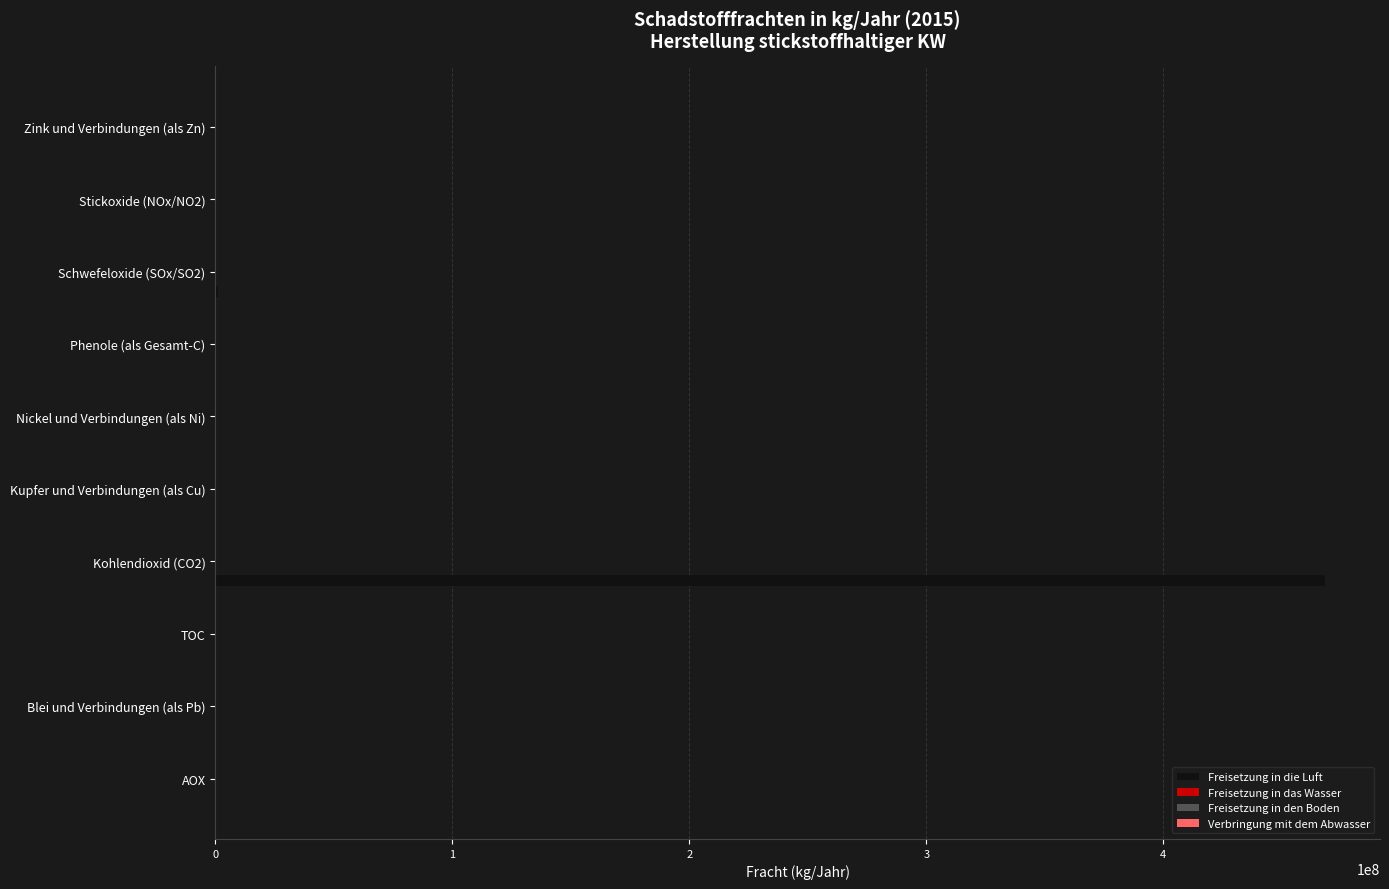

What is the sum of the Verbringung mit dem Abwasser values at Nickel und Verbindungen (als Ni) and AOX?

1500.0